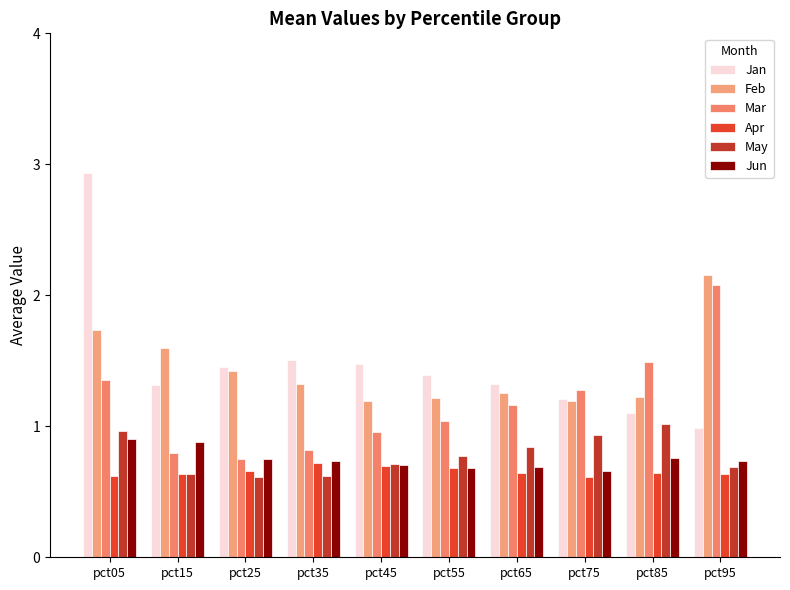

How many groups of bars are there?

10